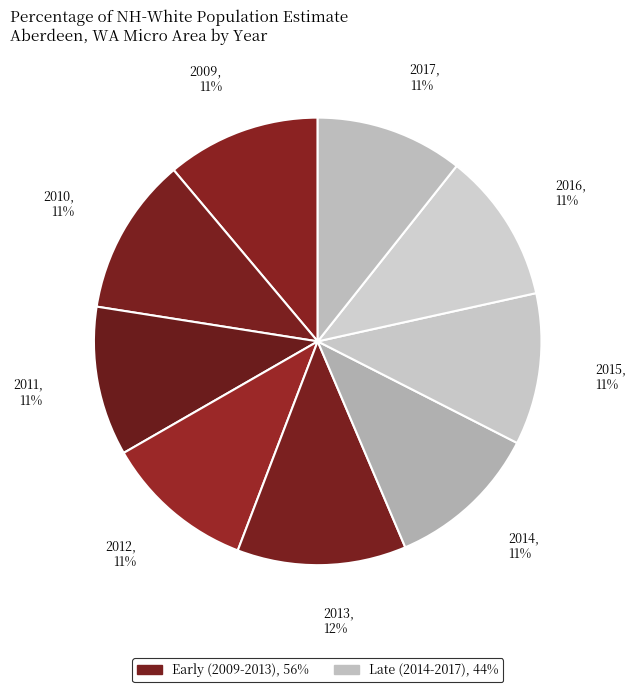

How many slices are in this pie chart?

9